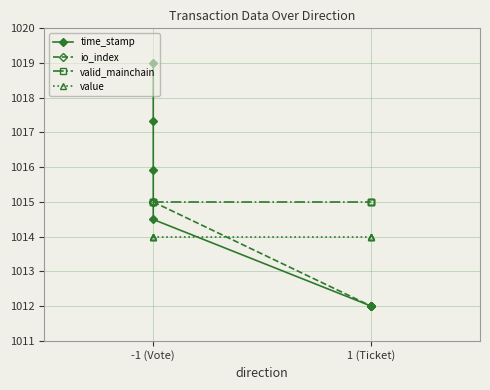

What is the sum of the value values at -1 (Vote) and 1 (Ticket)?

2028.0